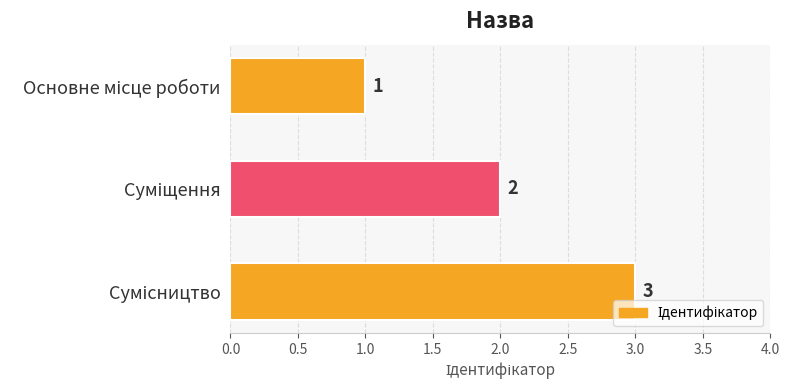

Count the values in the range 1 to 3.

3